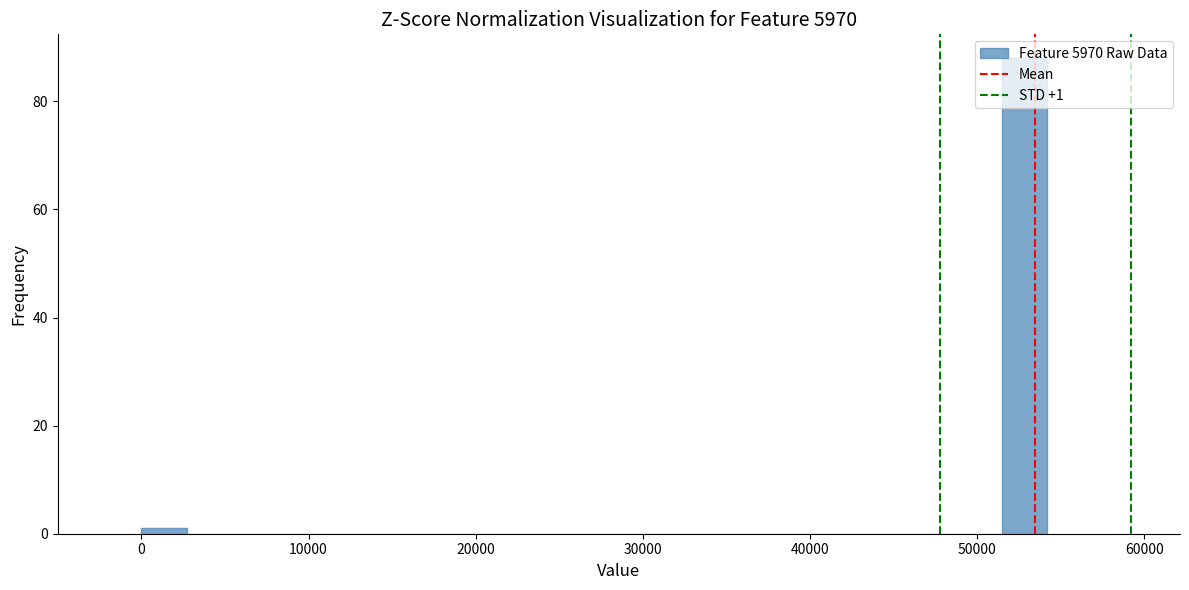

Around what value on the x-axis is the tallest bar? Give the approximate position of its centre, as read against the axis.

53000